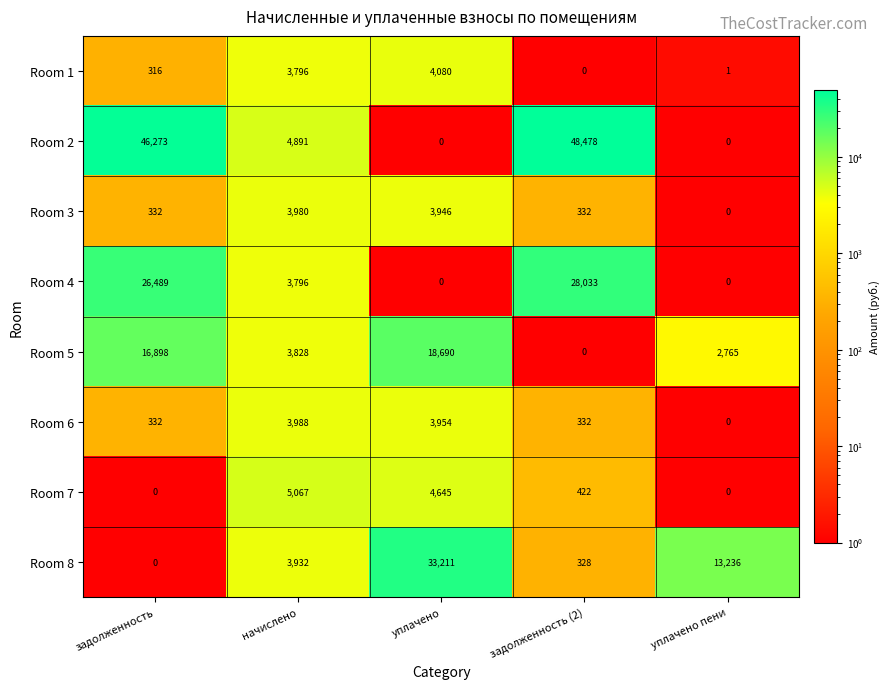

Rank the series by their maximum value, from highest to lowest.

Room 2, Room 8, Room 4, Room 5, Room 7, Room 1, Room 6, Room 3